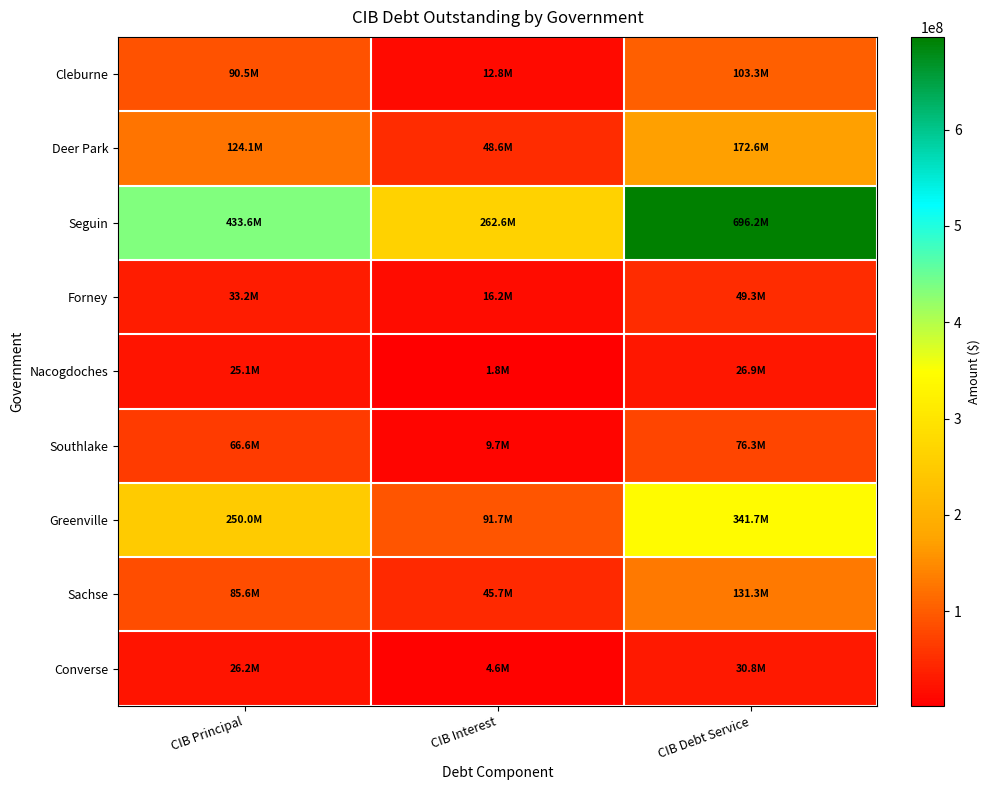

How many series are shown in this chart?

9